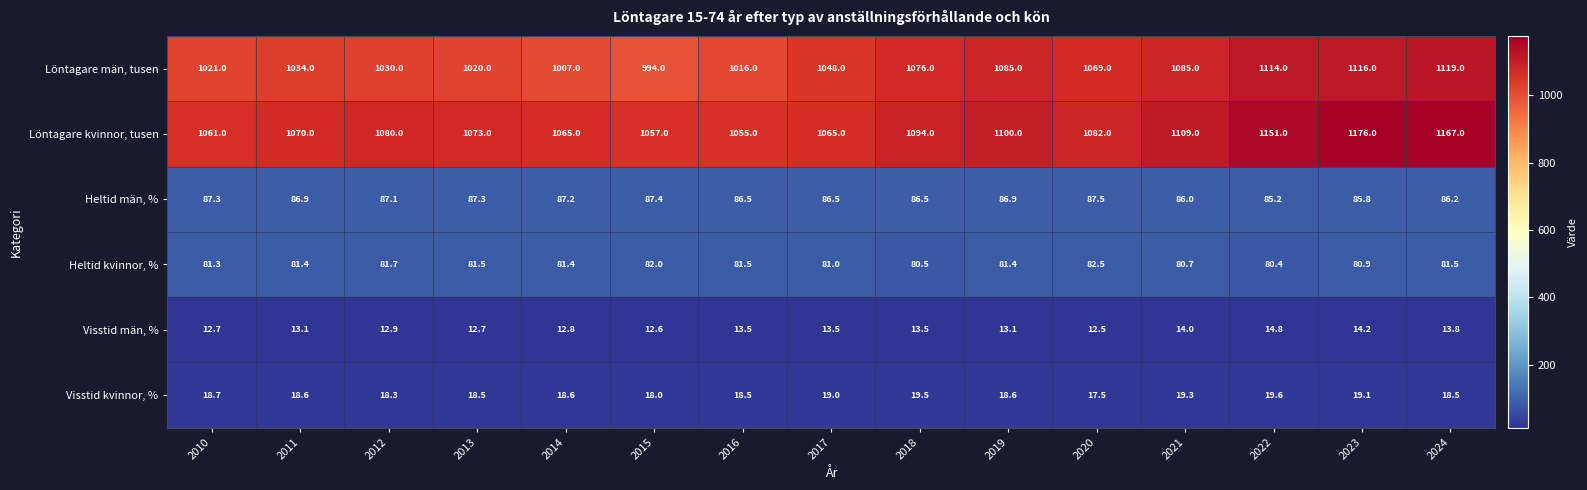

At how many categories does at least one series exceed 872?

15